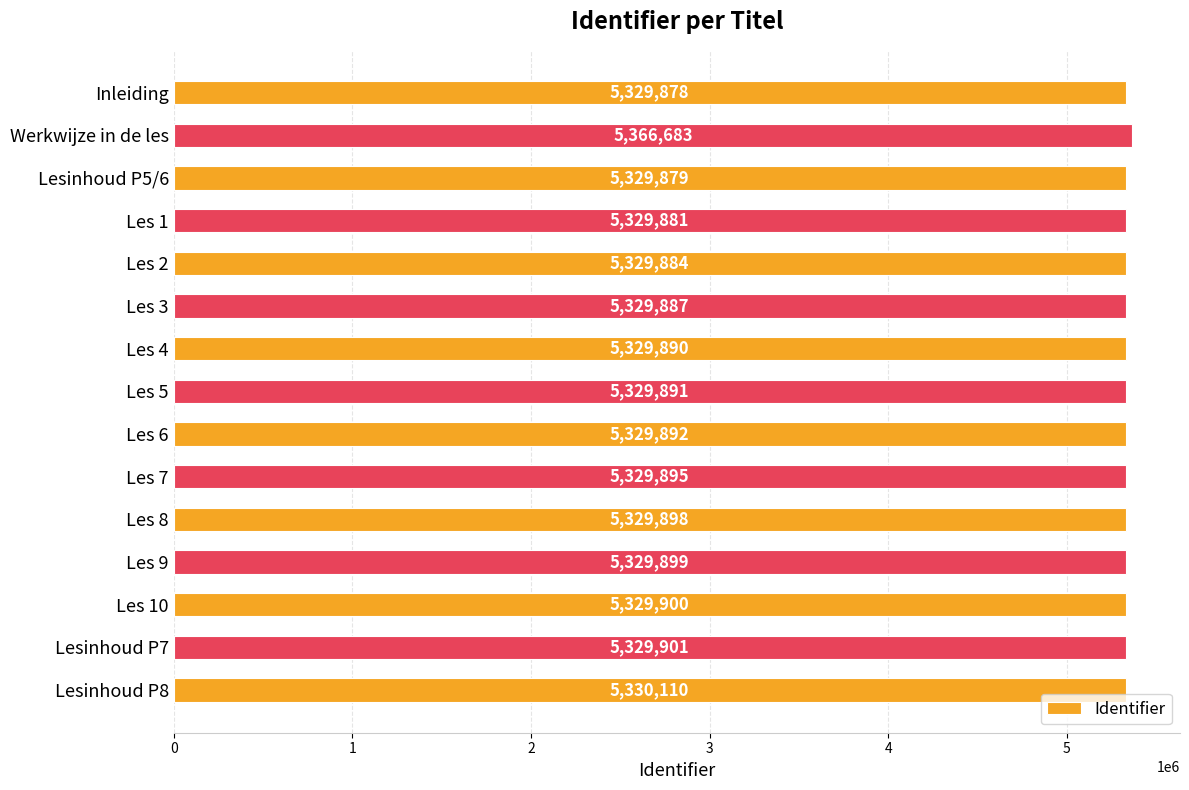

What is the smallest value displayed?

5329878